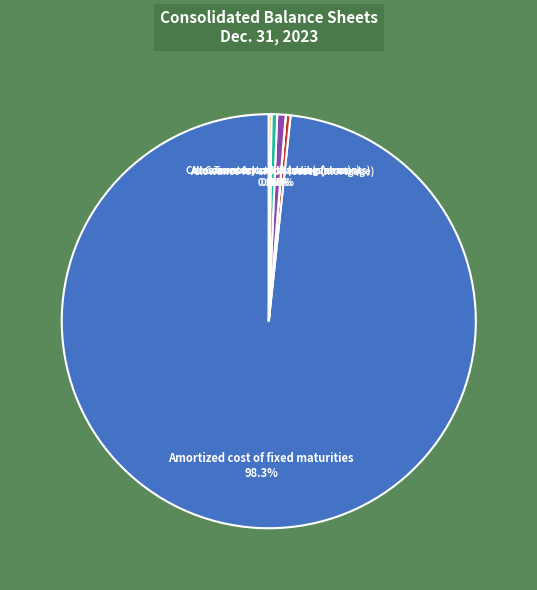

What portion of the pie excludes Common stock issued (shares)?

99.3%